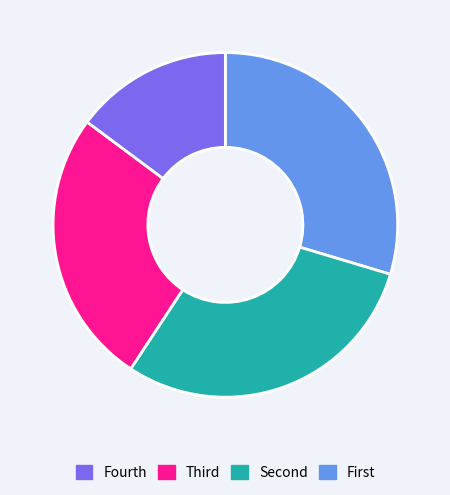

Is there a majority slice in this chart?

No